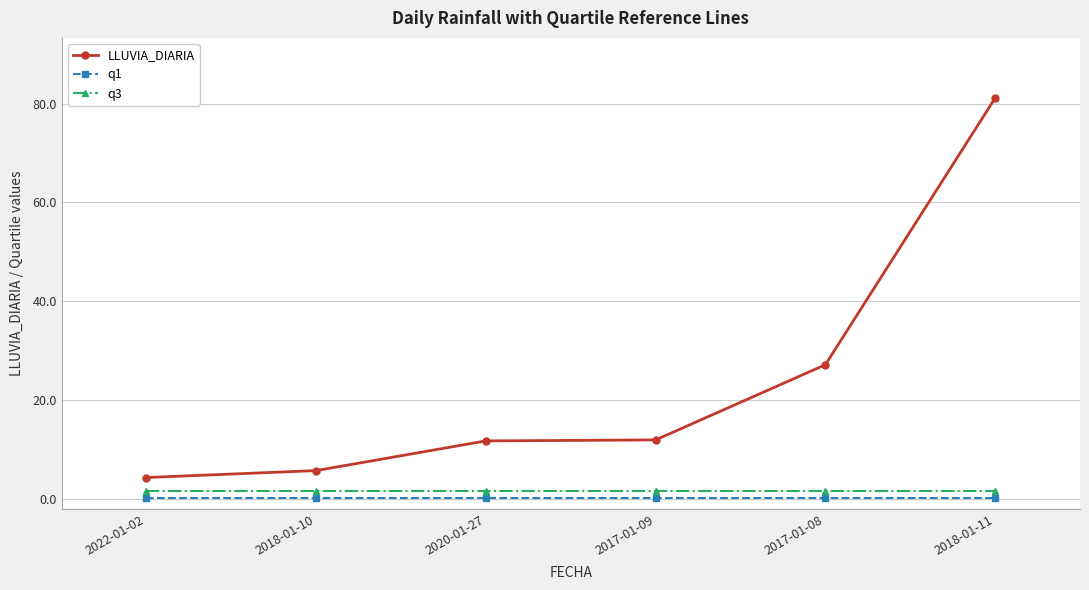

The q1 series shows 0.2 at 2018-01-10. True or false?

True